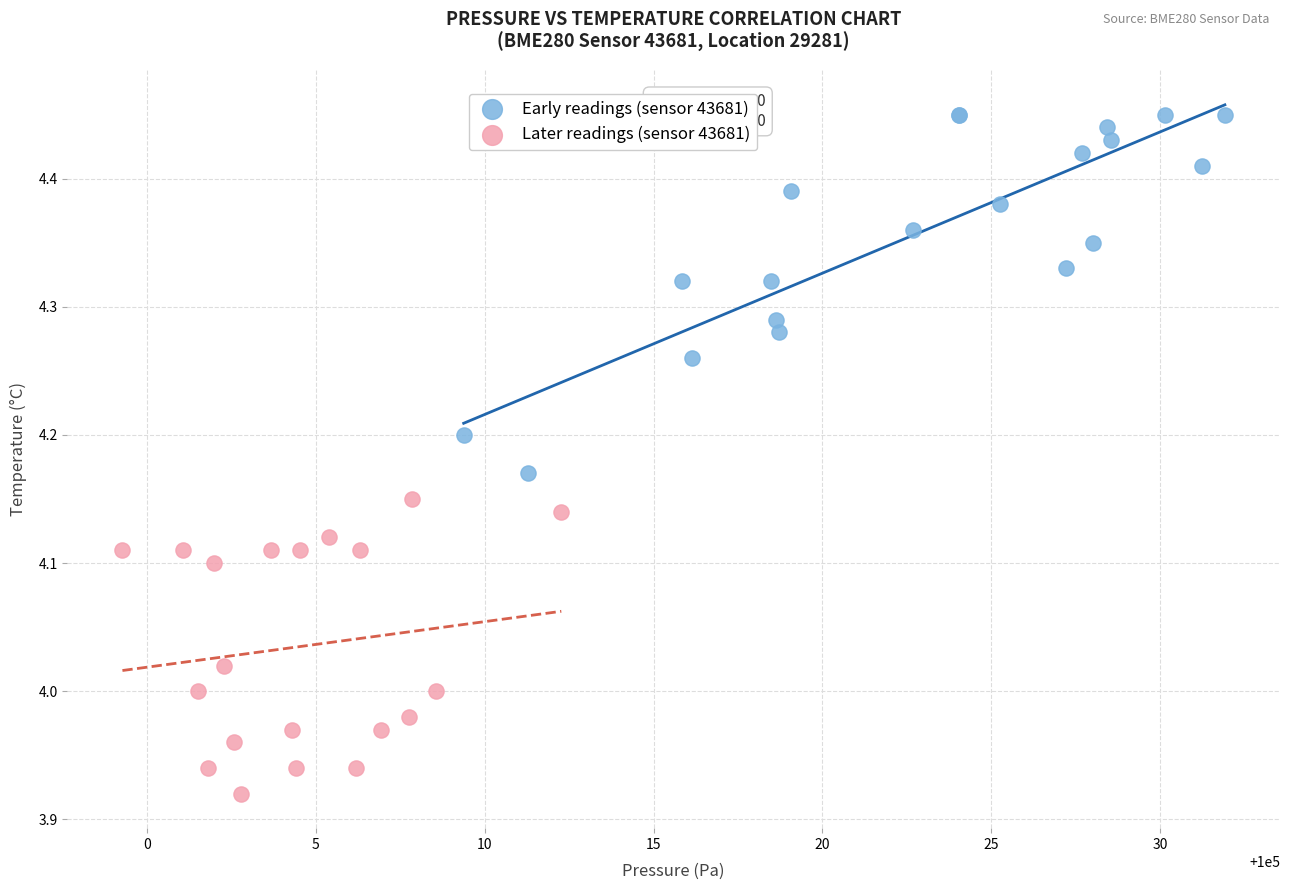

Which series contains the lowest Y value?

Later readings (sensor 43681)